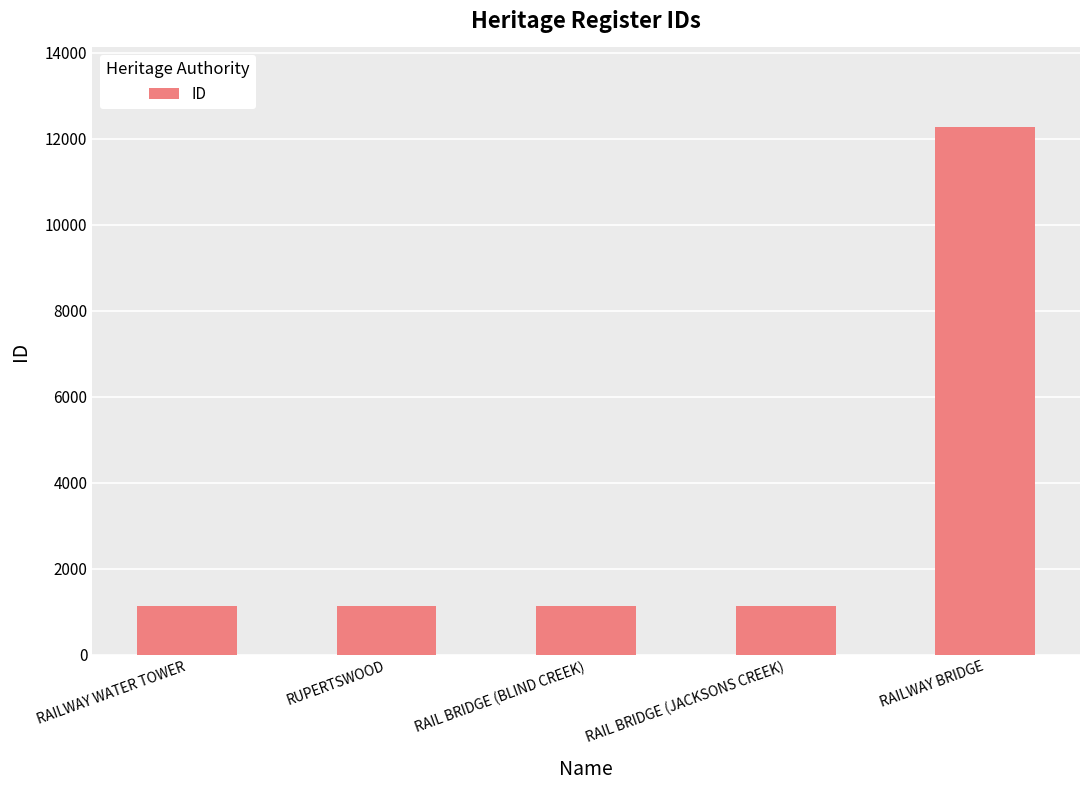

What is the maximum value shown in the chart?

12278